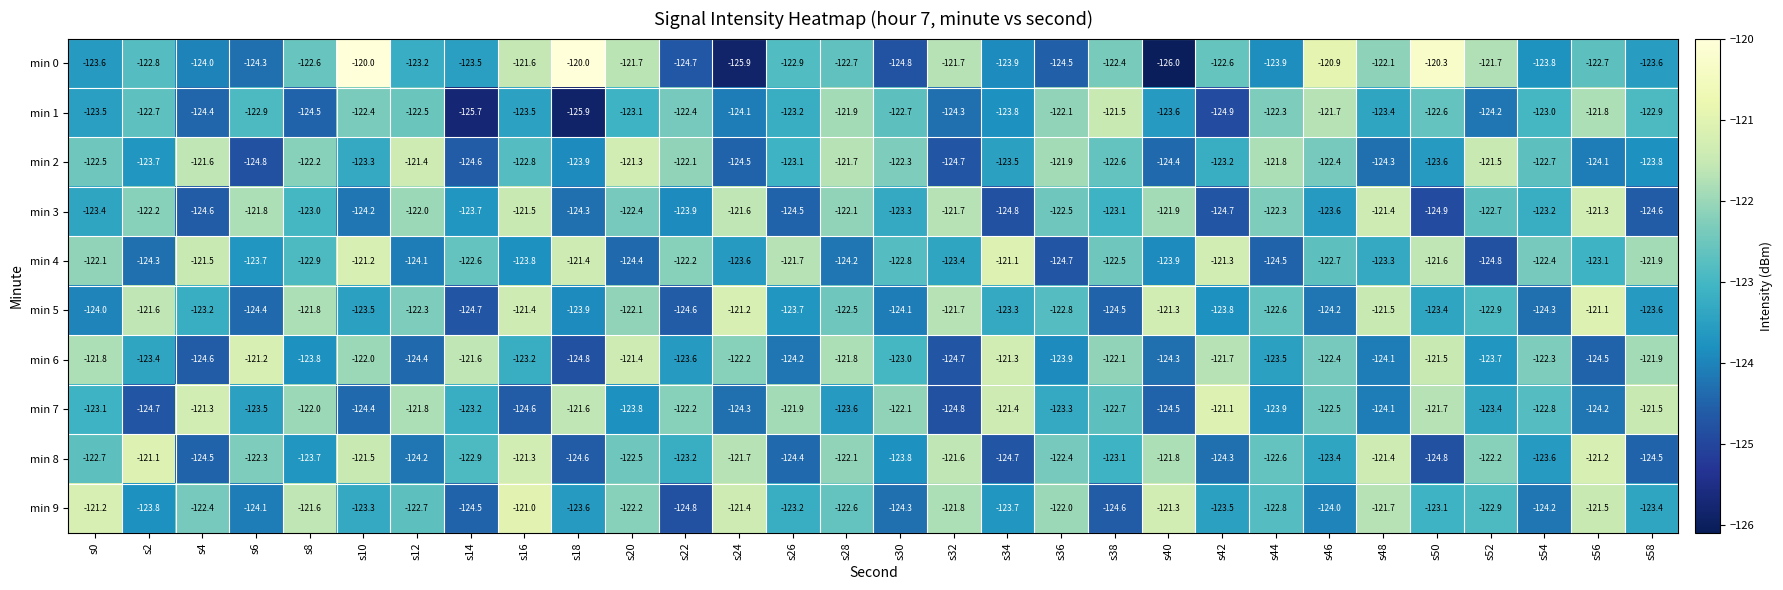

What is the spread (max minus min) of values at s24?

4.7